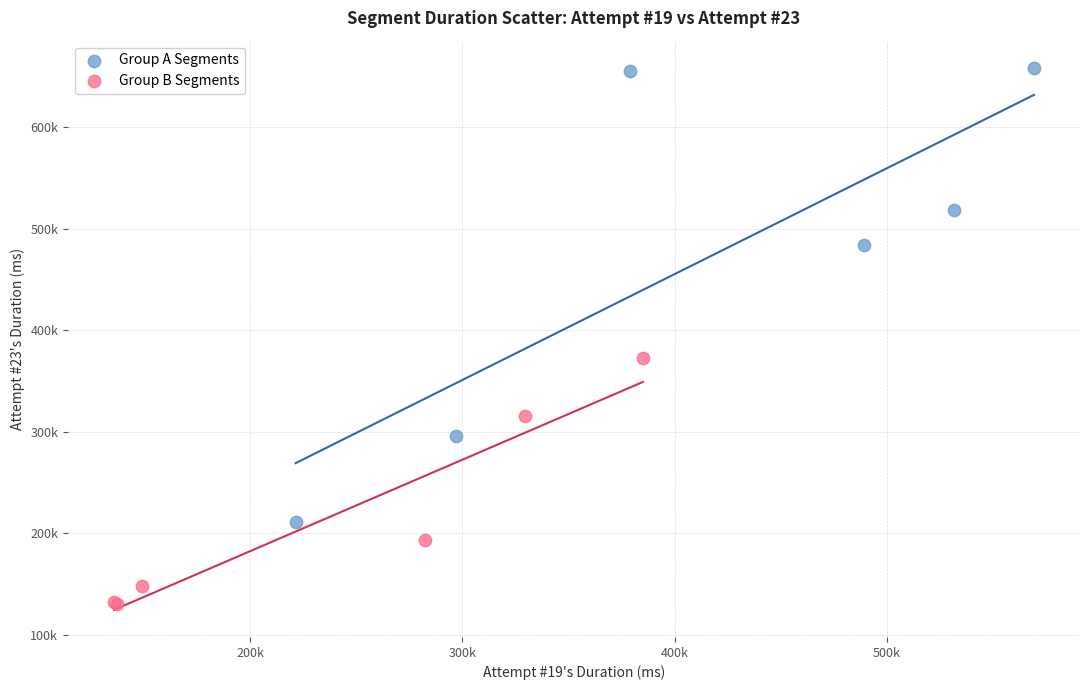

Which series reaches the maximum Y coordinate?

Group A Segments